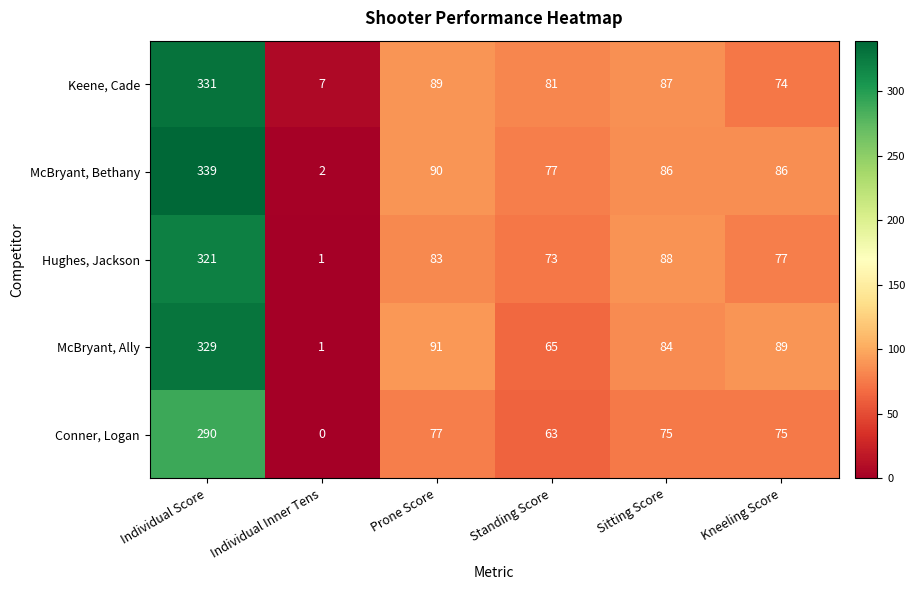

What is the difference between the McBryant, Bethany values at Standing Score and Sitting Score?

9